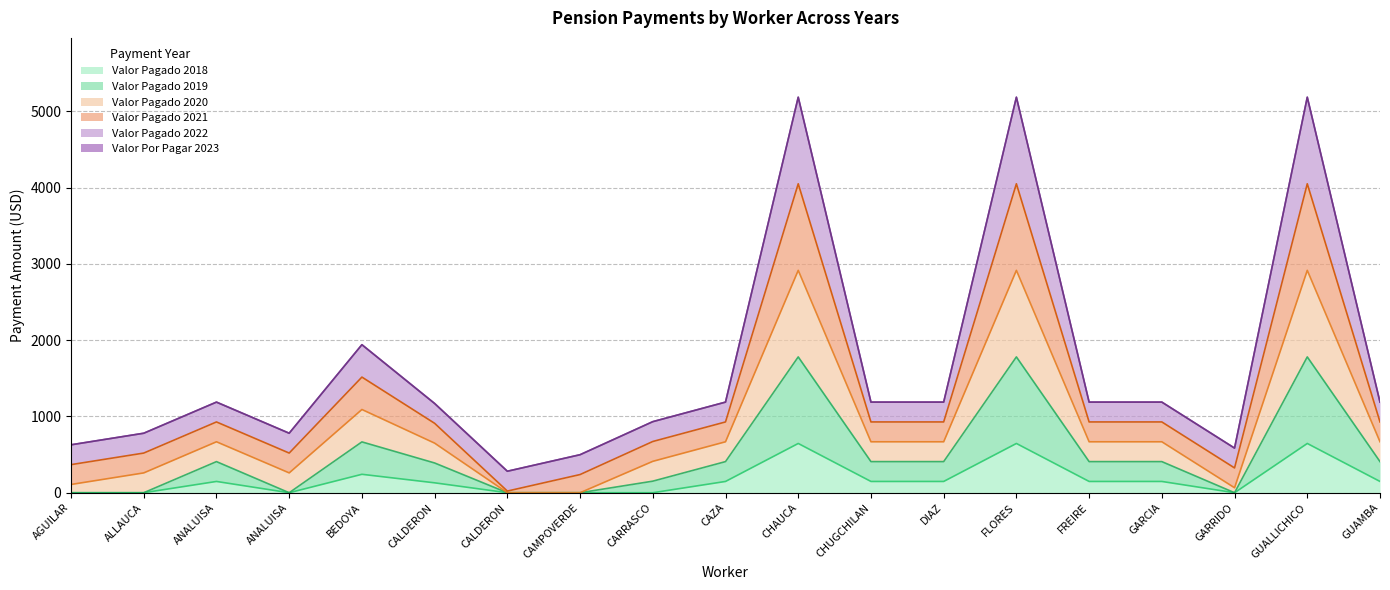

True or false: Valor Pagado 2021 and Valor Pagado 2018 cross at least once.

False